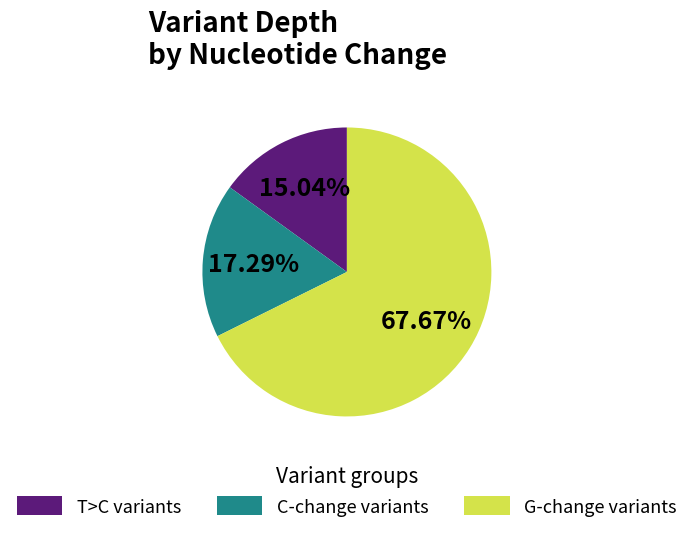

Is there a majority slice in this chart?

Yes